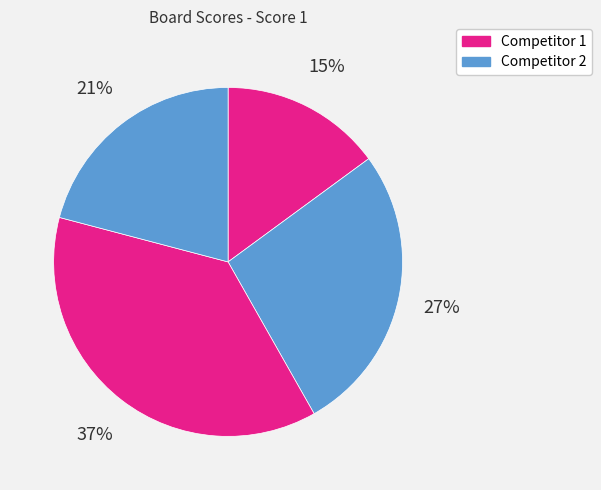

To the nearest percent, what is the average slice percentage?

25%